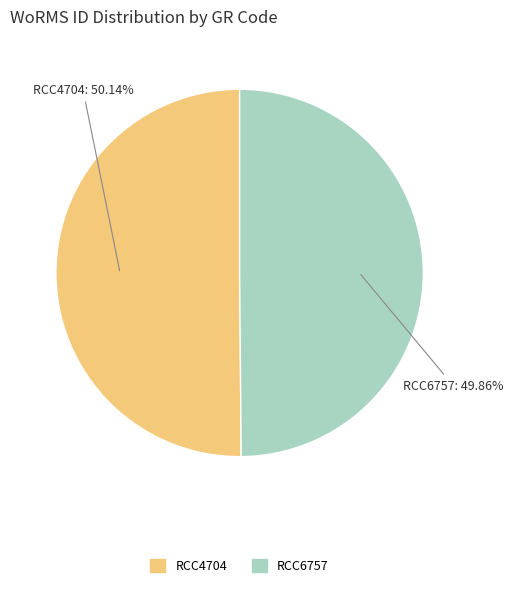

Combined, do RCC4704 and RCC6757 account for over 50%?

Yes